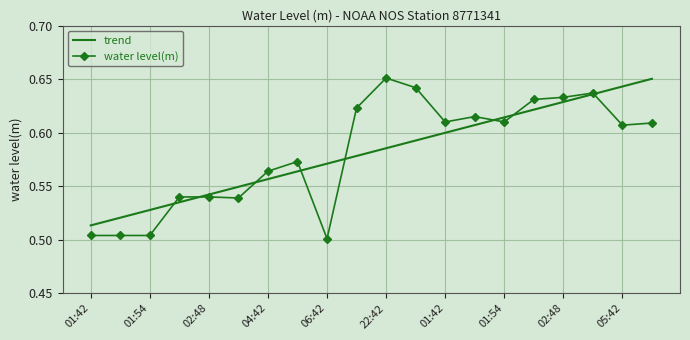

Which series has the widest spread of values?

water level(m)